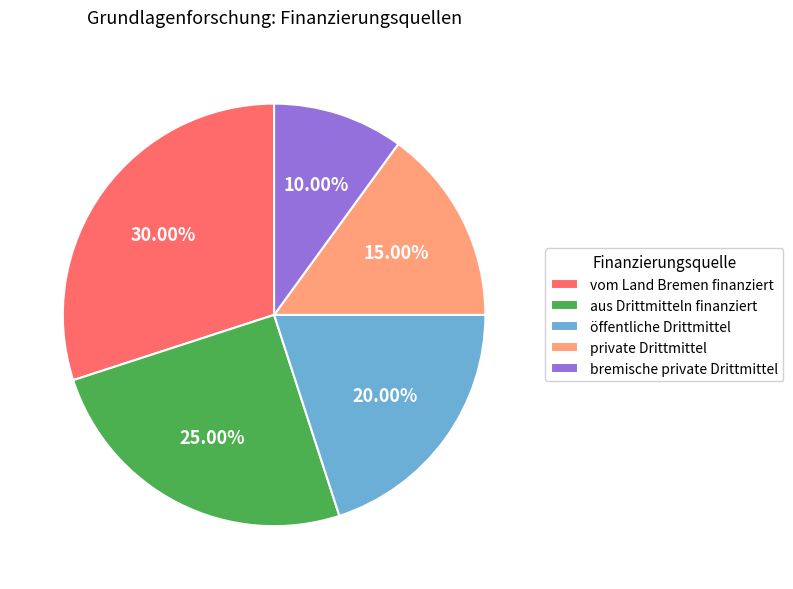

To the nearest percent, what percentage of the pie is bremische private Drittmittel?

10%